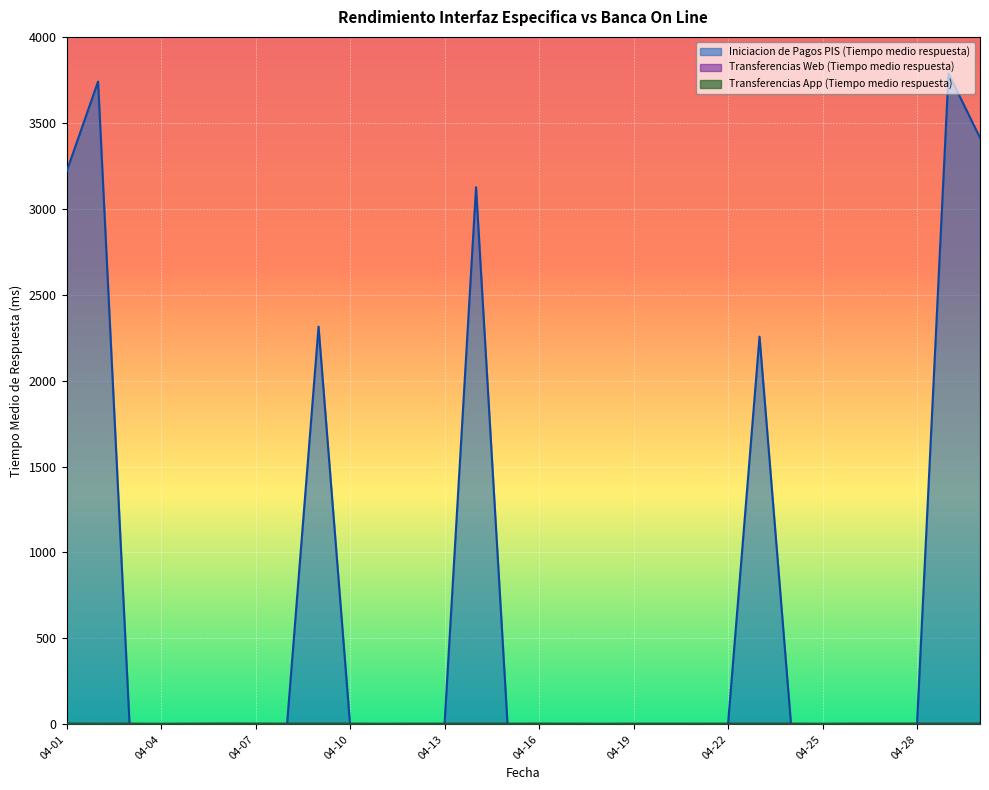

At which category is the sum across all series the highest?

2021-04-29